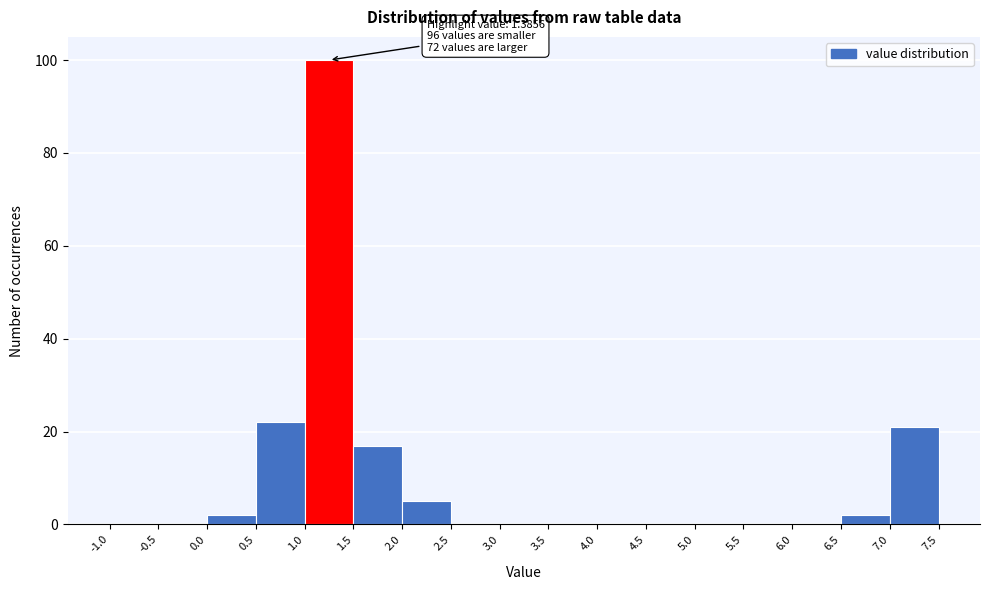

Which range on the x-axis has the tallest bar?

1.0 to 1.5